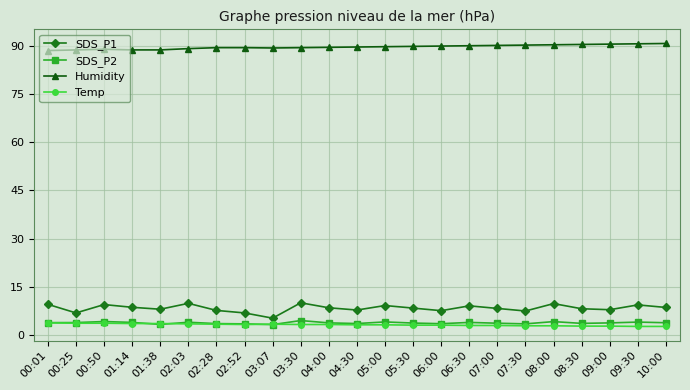

Which series has the largest total across all categories?

Humidity